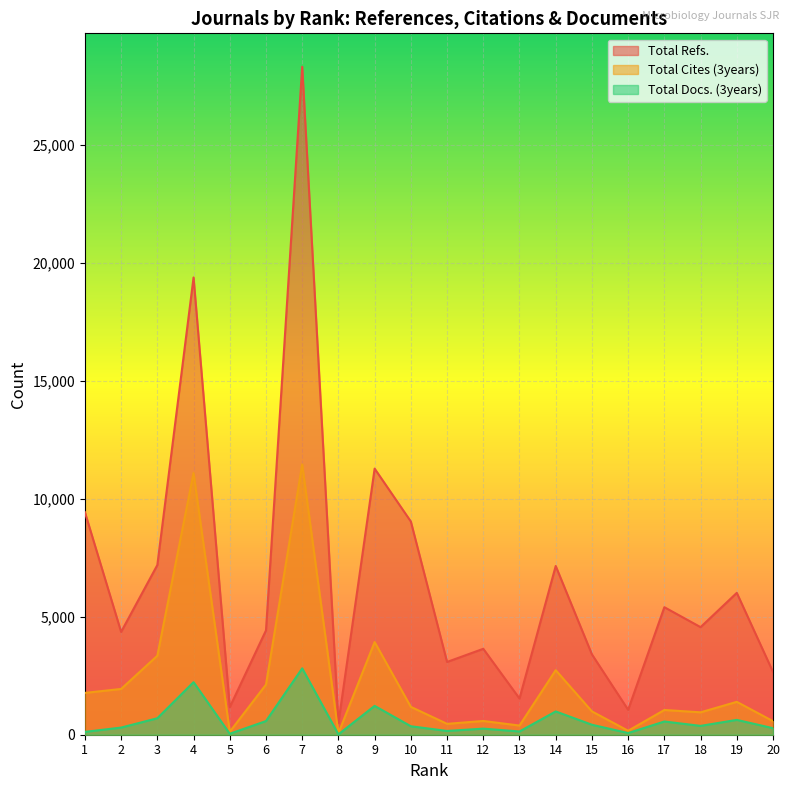

What is the difference between the highest and lowest values at 18?

4186